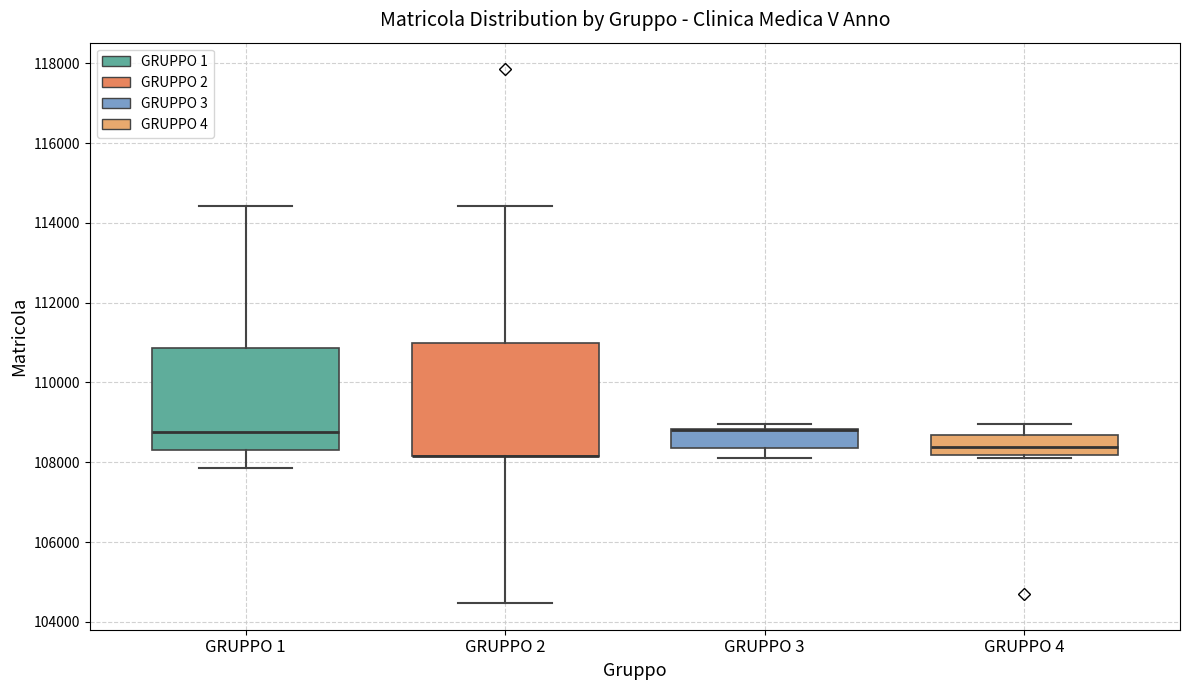

Where does the lower whisker of the box for GRUPPO 3 end on the y-axis? The values are not printed on the chart, so give them approximately, as read against the axis.

108200